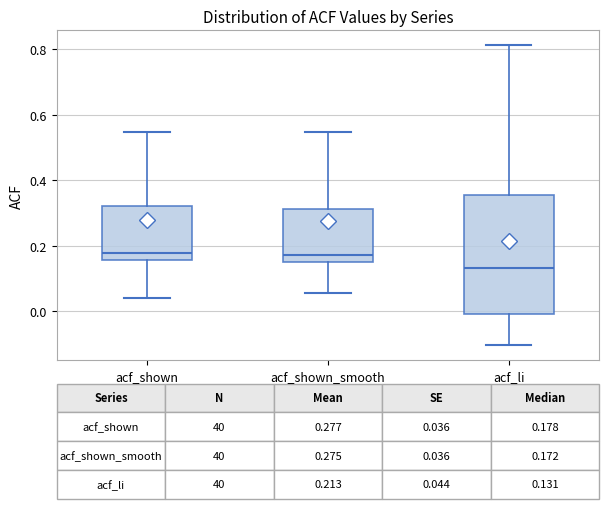

Comparing the boxes themselves (not the whiskers), which one is the tallest?

acf_li